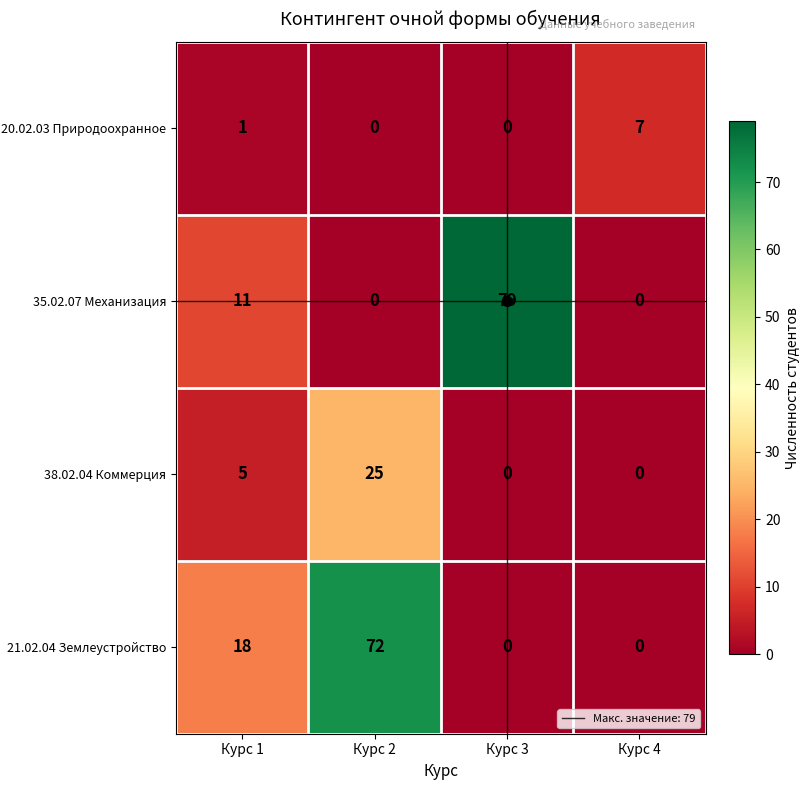

List the series in order of their peak value, lowest first.

20.02.03 Природоохранное, 38.02.04 Коммерция, 21.02.04 Землеустройство, 35.02.07 Механизация